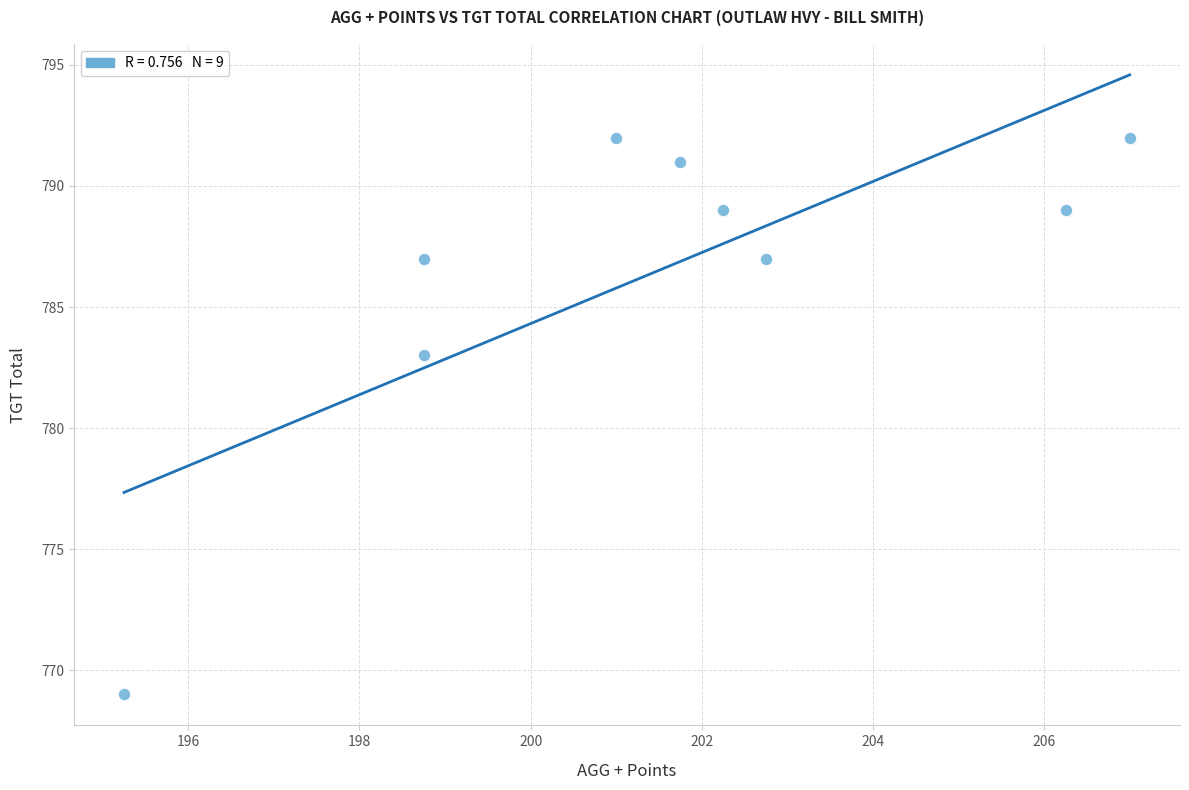

What is the range of X values (max minus min)?

11.8